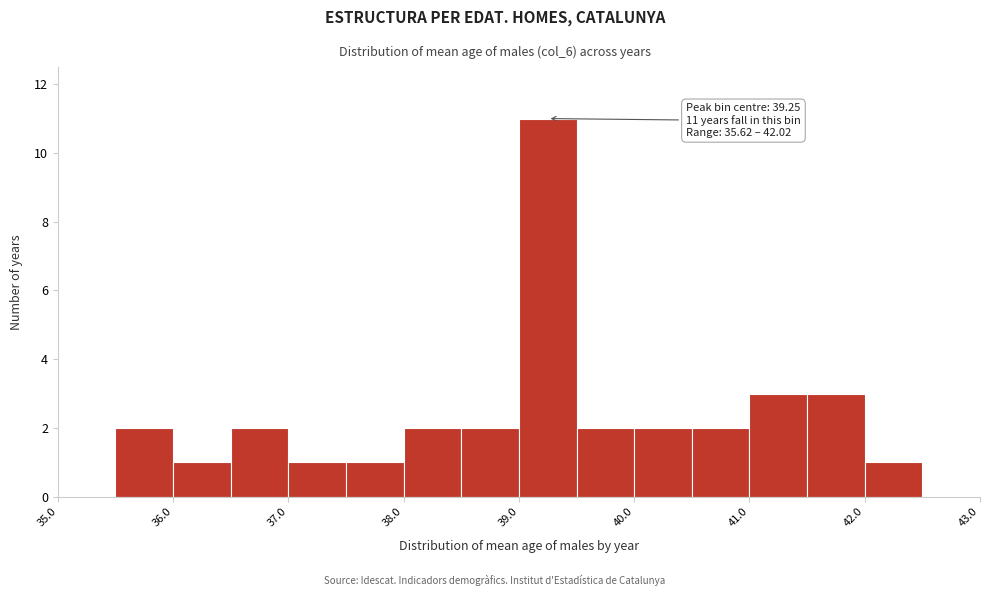

Which range on the x-axis has the tallest bar?

39.0 to 39.5